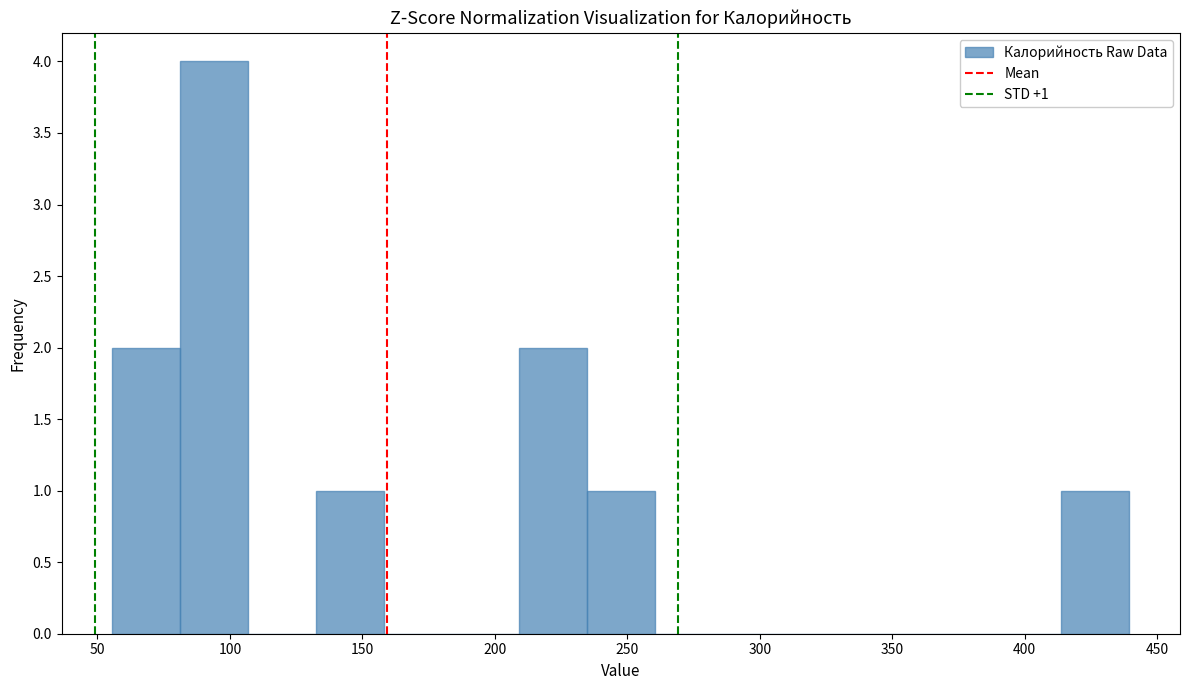

Over which range of the x-axis is the bar tallest?

80 to 105